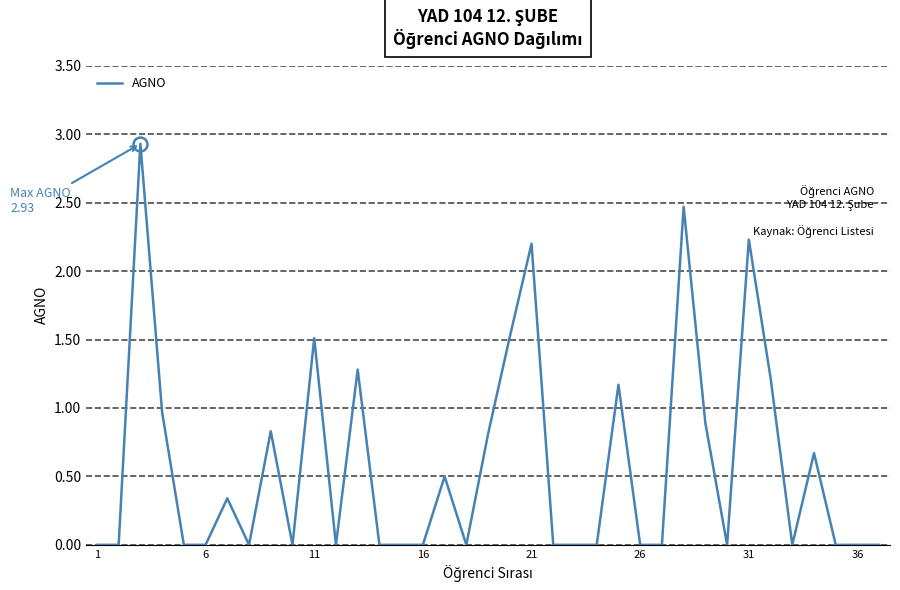

What is the maximum value shown in the chart?

2.9